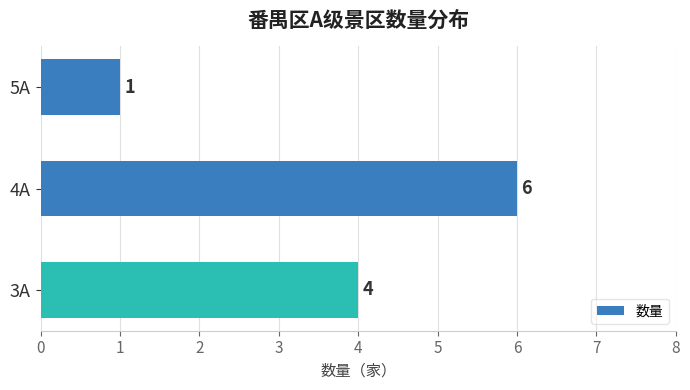

Where is the data nearest to the value 3?

3A